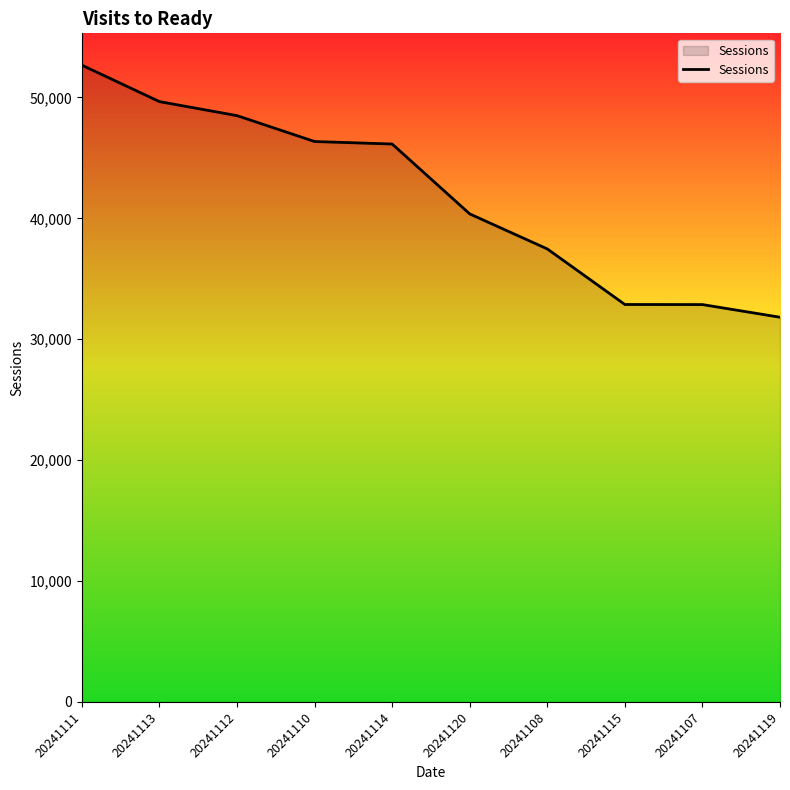

What is the change in value from 20241114 to 20241115?

-13273